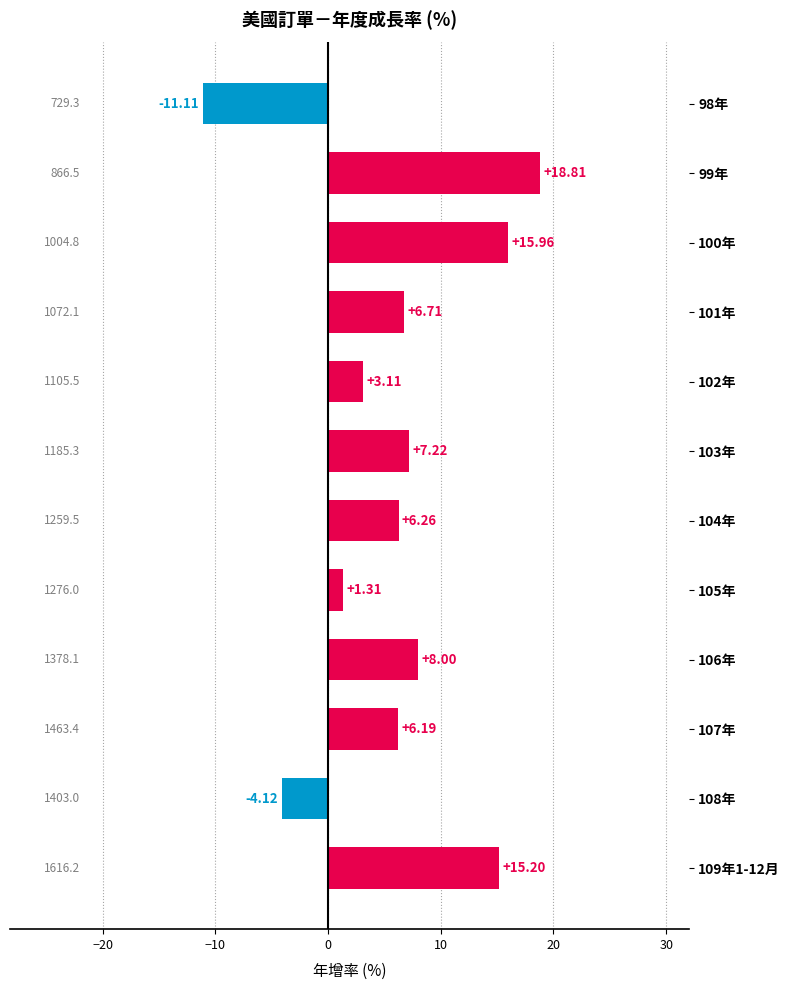

List the labels in order of value, smallest first.

98年, 108年, 105年, 102年, 107年, 104年, 101年, 103年, 106年, 109年1-12月, 100年, 99年